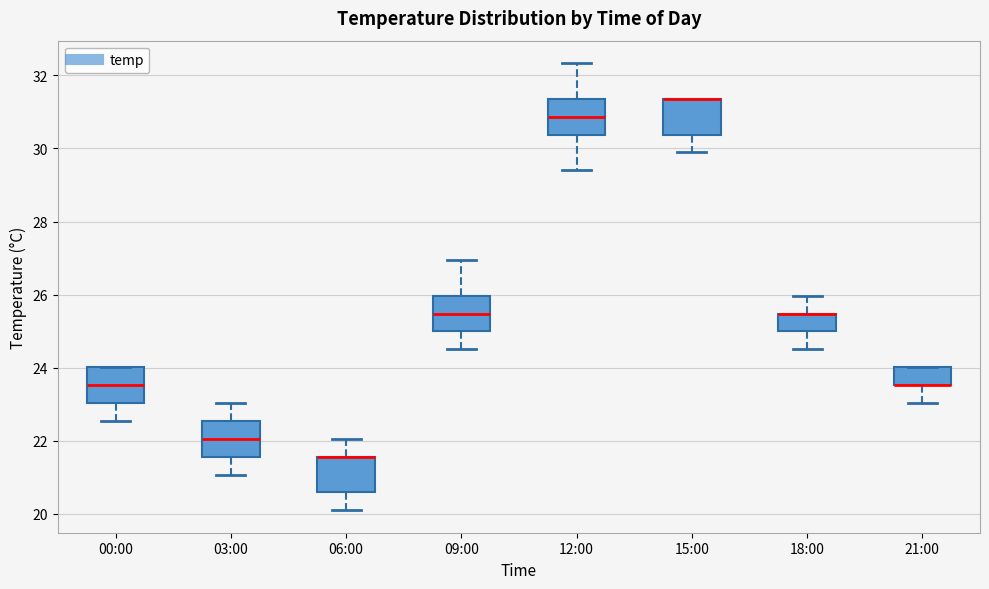

Where does the lower whisker of the box for 15:00 end on the y-axis? The values are not printed on the chart, so give them approximately, as read against the axis.

29.8